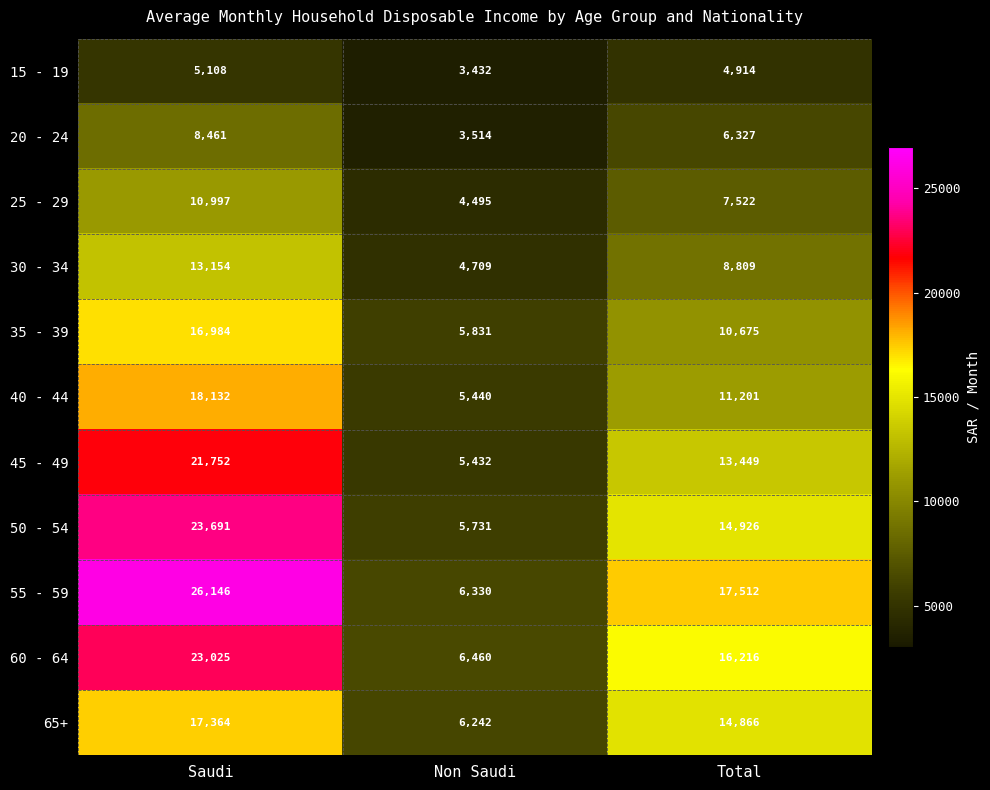

Is it true that 30 - 34 equals 3896 at Total?

False